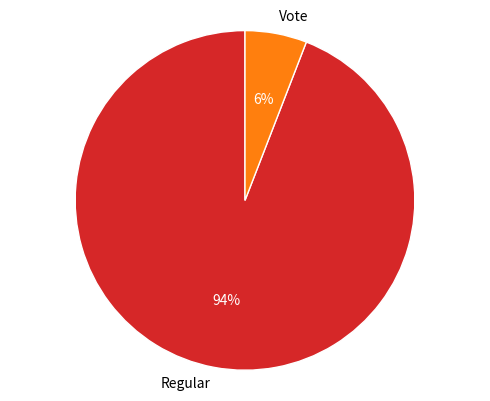

Does any single category account for the majority?

Yes